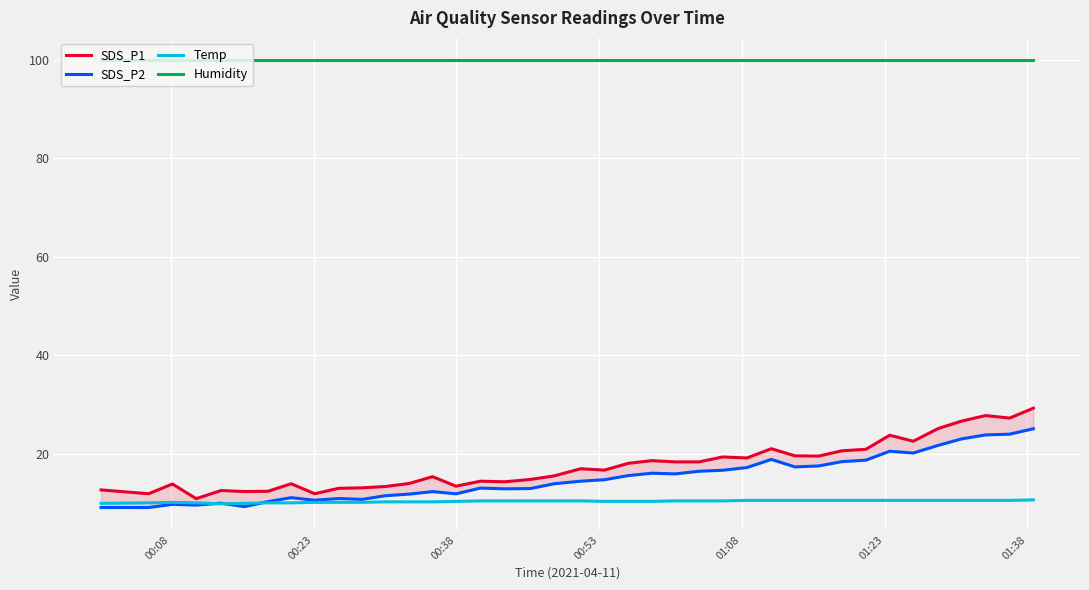

True or false: Temp and Humidity cross at least once.

False